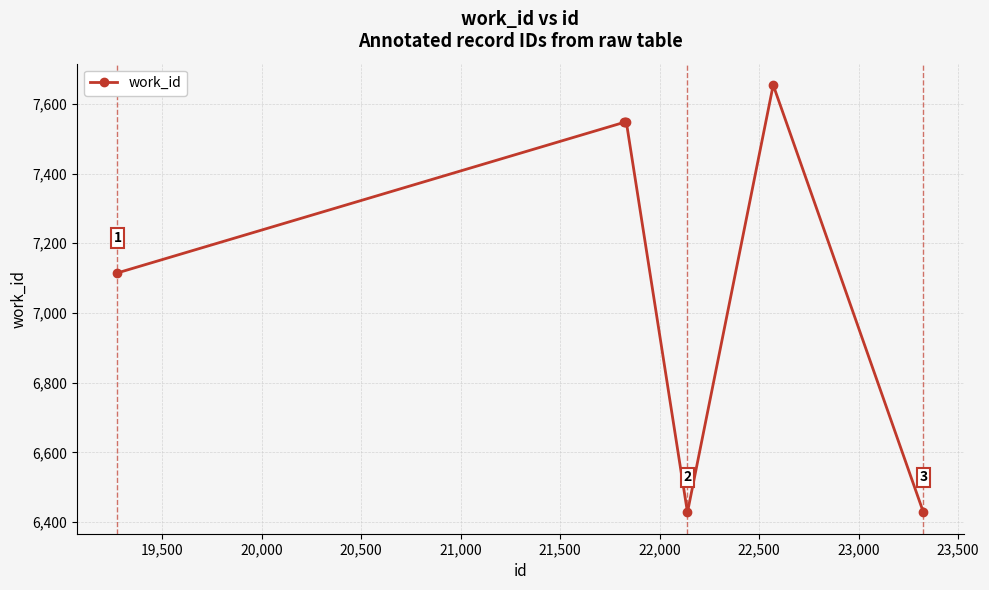

What is the difference between the maximum and second lowest values?

1226